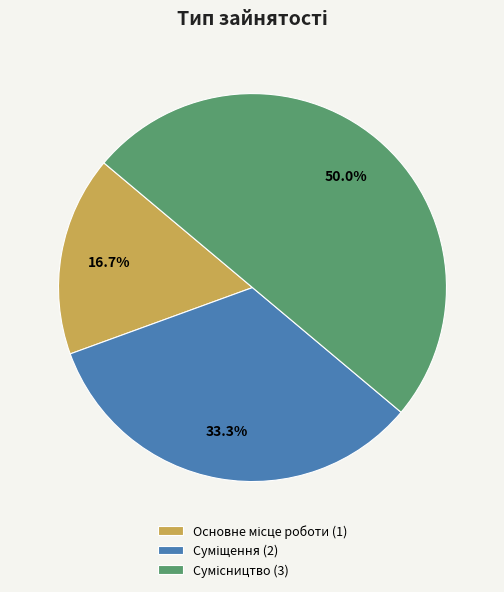

How many segments does this pie chart have?

3